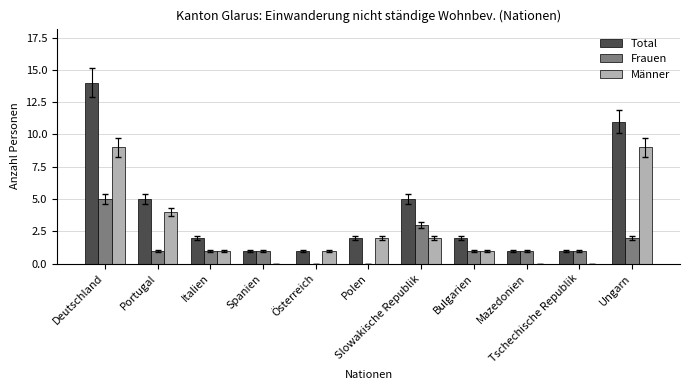

Which series has the largest total across all categories?

Total